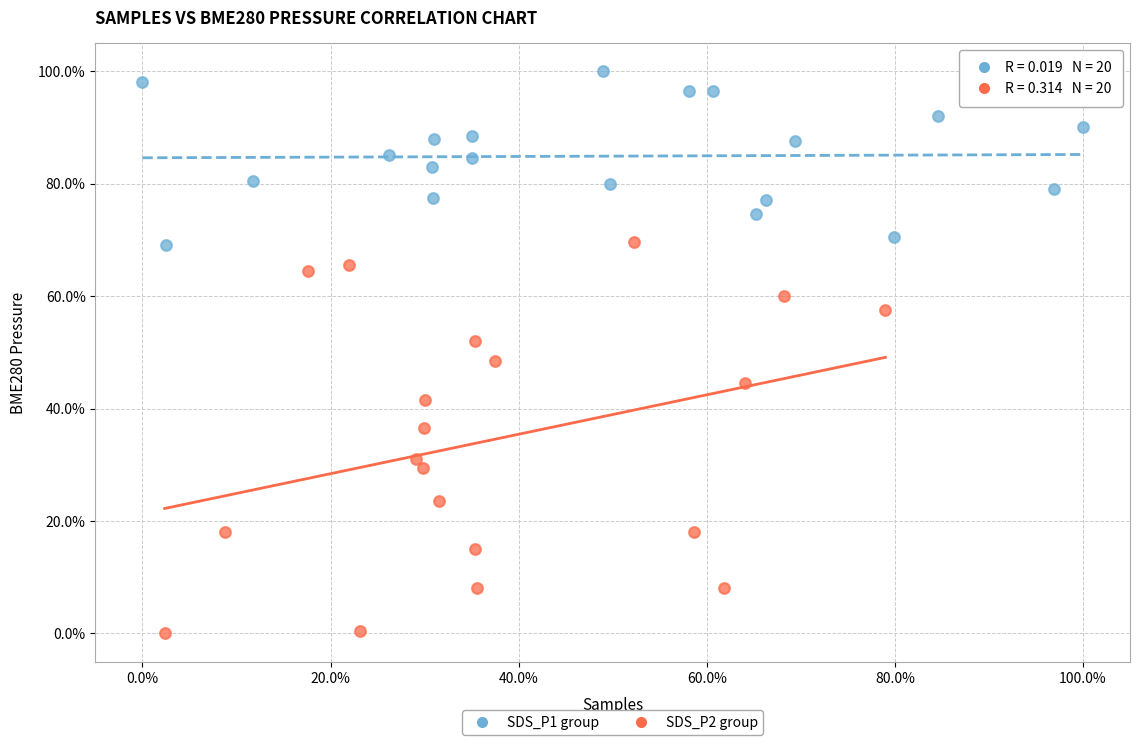

Which series contains the lowest Y value?

SDS_P2 group